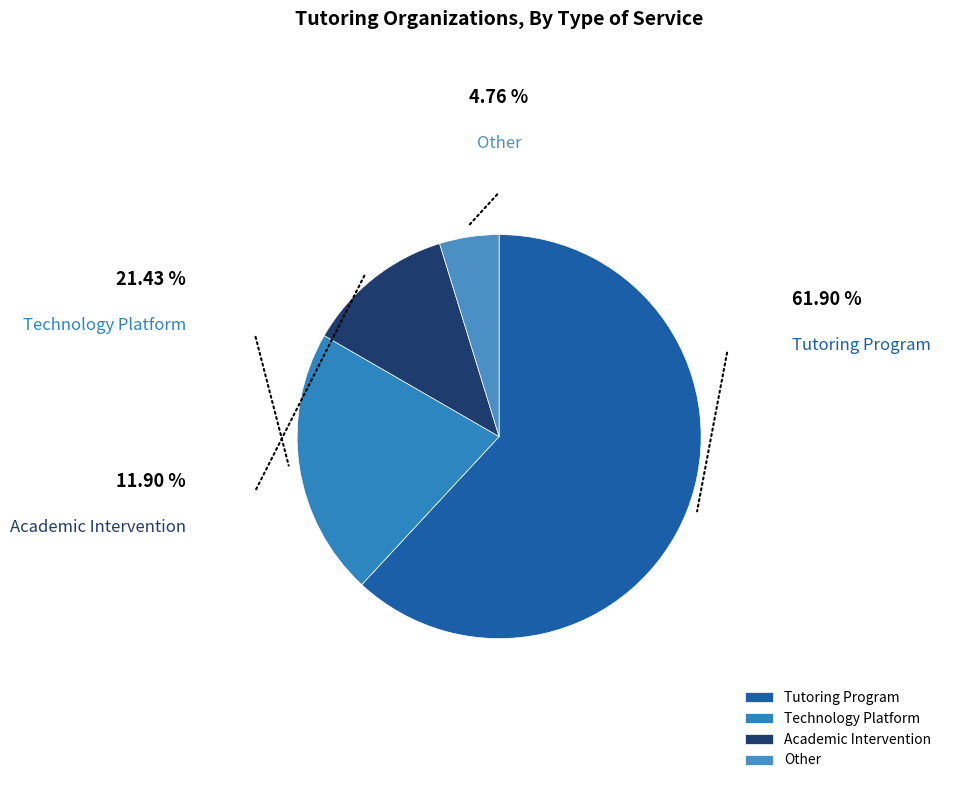

Do Academic Intervention and Other together represent more than half of the pie?

No